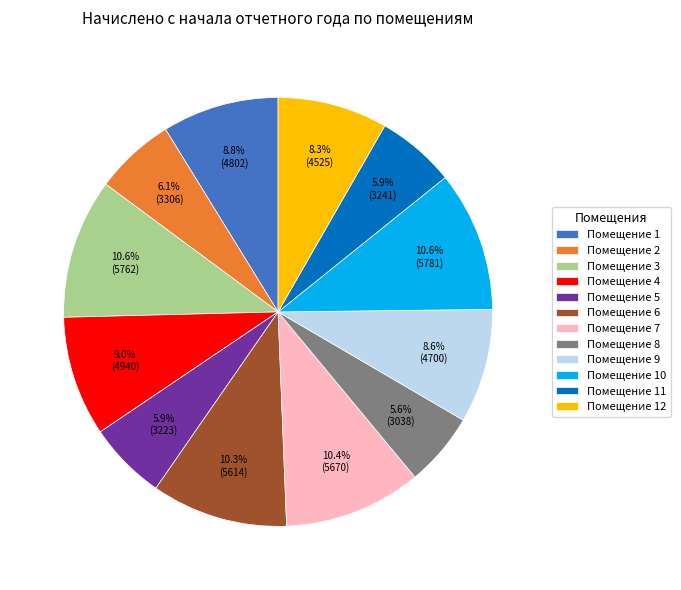

What is the ratio of the value at Помещение 2 to the value at Помещение 7?

0.6